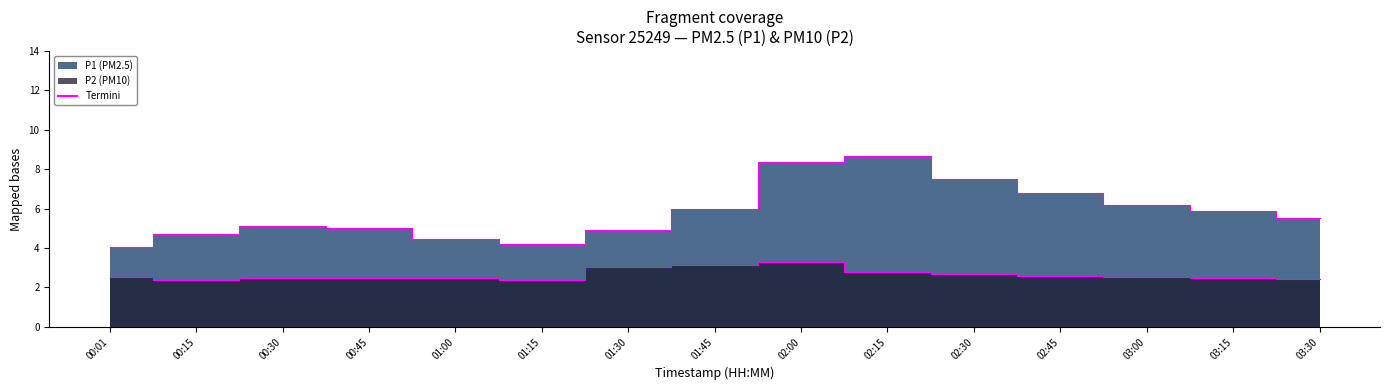

Is it true that P1 Termini equals 6.2 at 03:00?

True